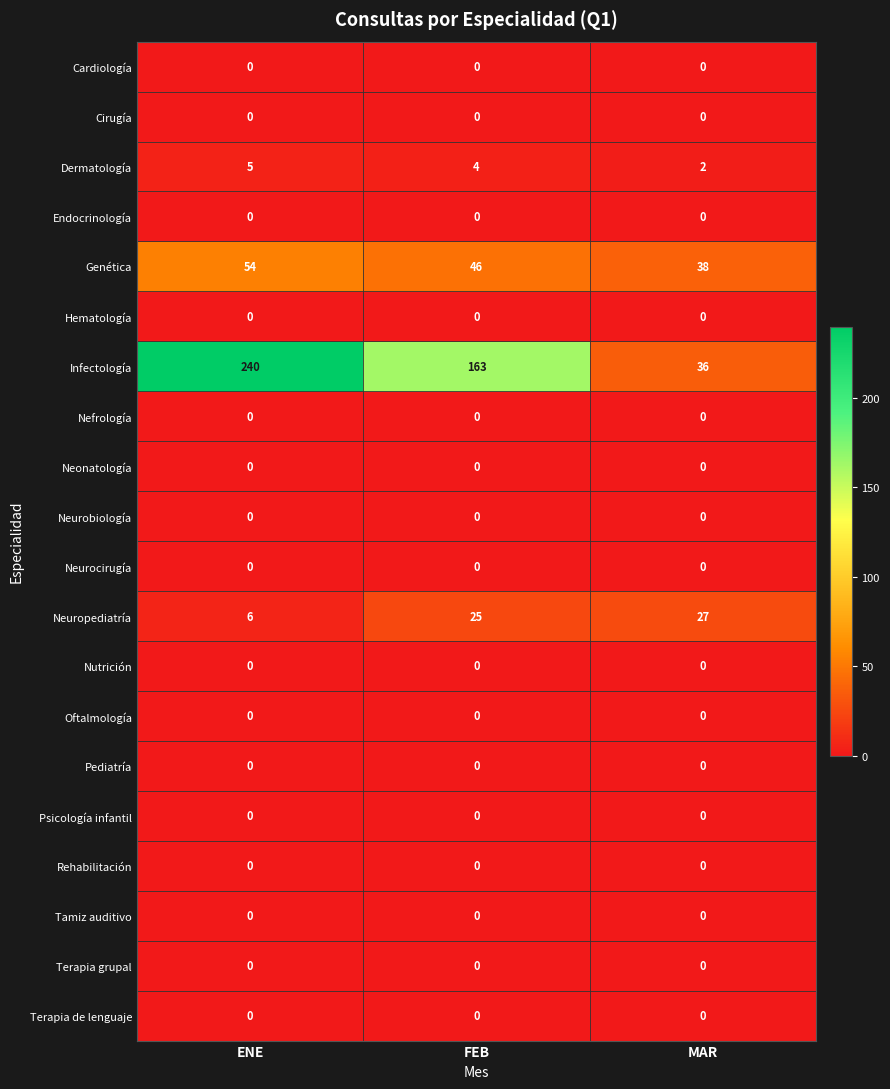

At which category is the sum across all series the highest?

ENE